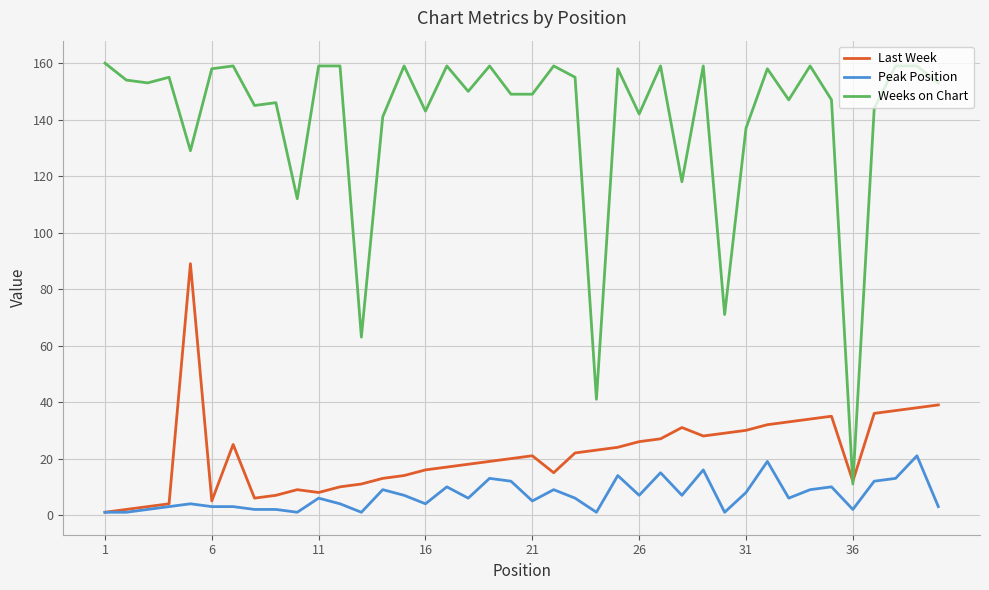

What is the maximum value for Peak Position?

21